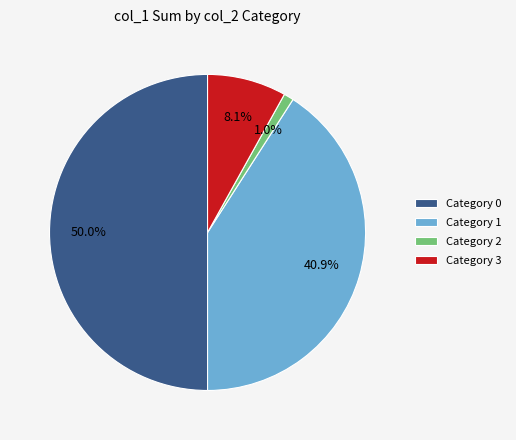

What is the majority slice?

Category 0